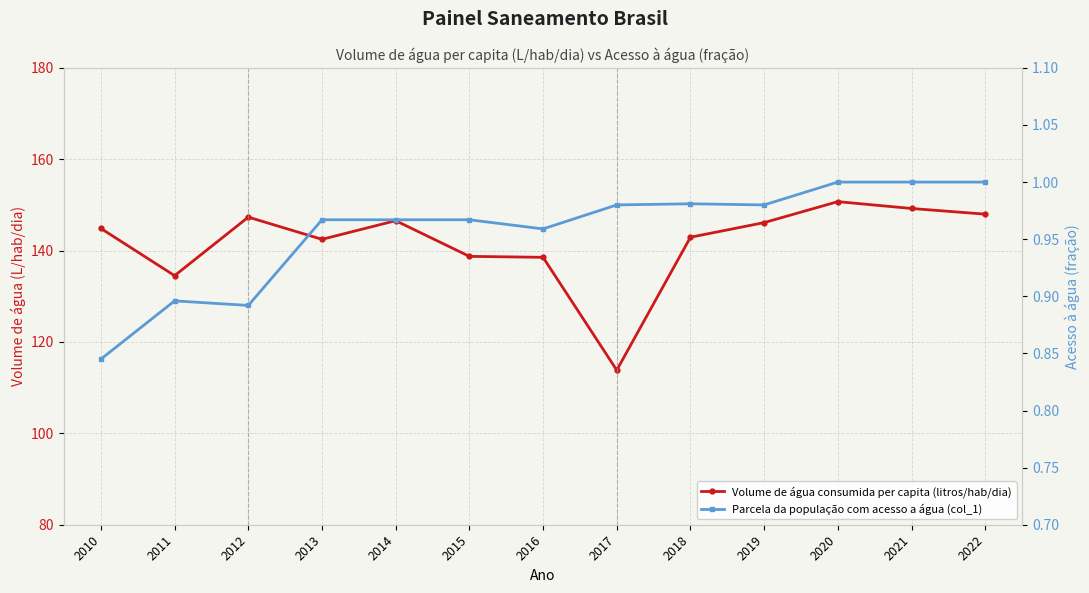

Which has a higher value, 2010 or 2017?

2010